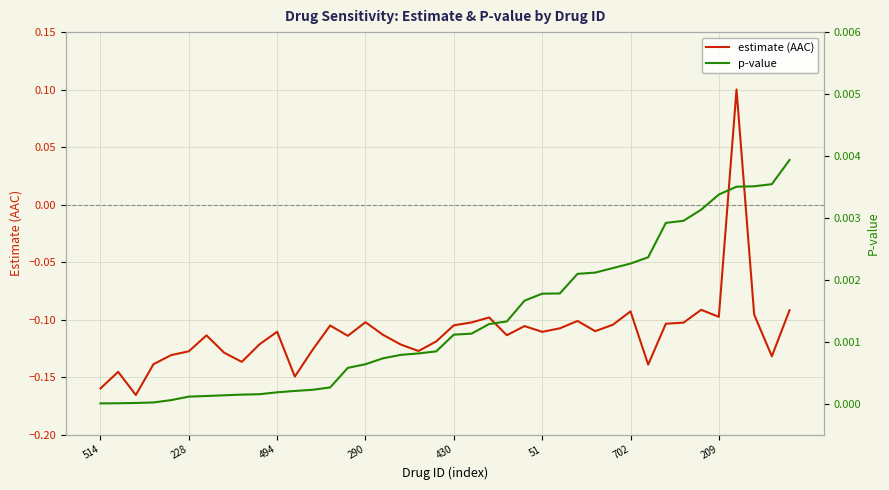

What is the difference between the highest and lowest values at 37?

0.1